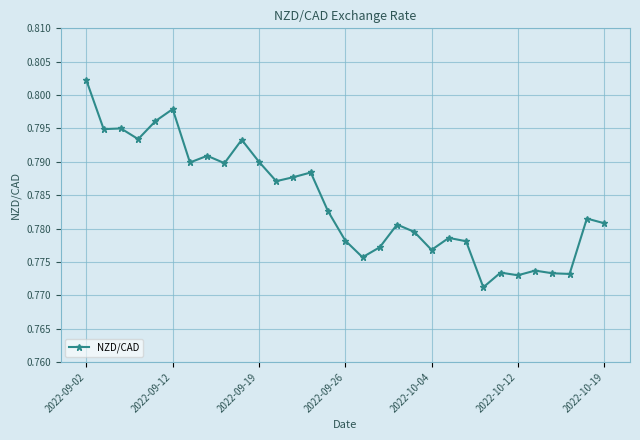

True or false: the data has more than 2 interior local peaks.

True